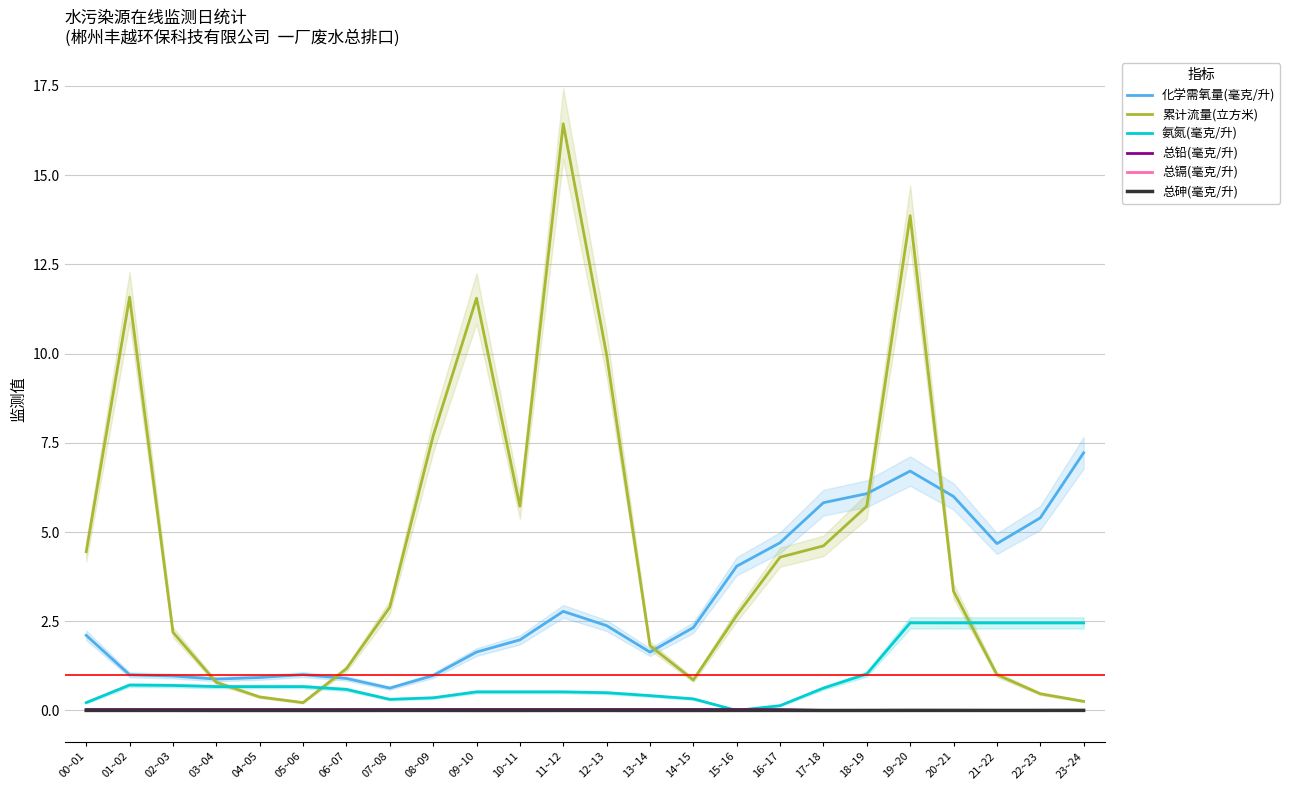

True or false: 总砷(毫克/升) has a value of 0.0 at 03~04.

True